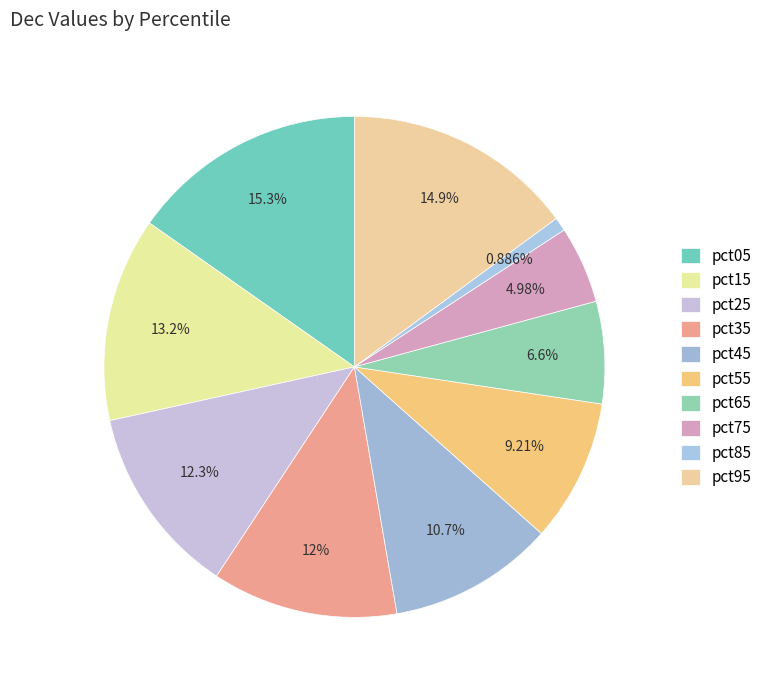

Rank the categories by value from highest to lowest.

pct05, pct95, pct15, pct25, pct35, pct45, pct55, pct65, pct75, pct85